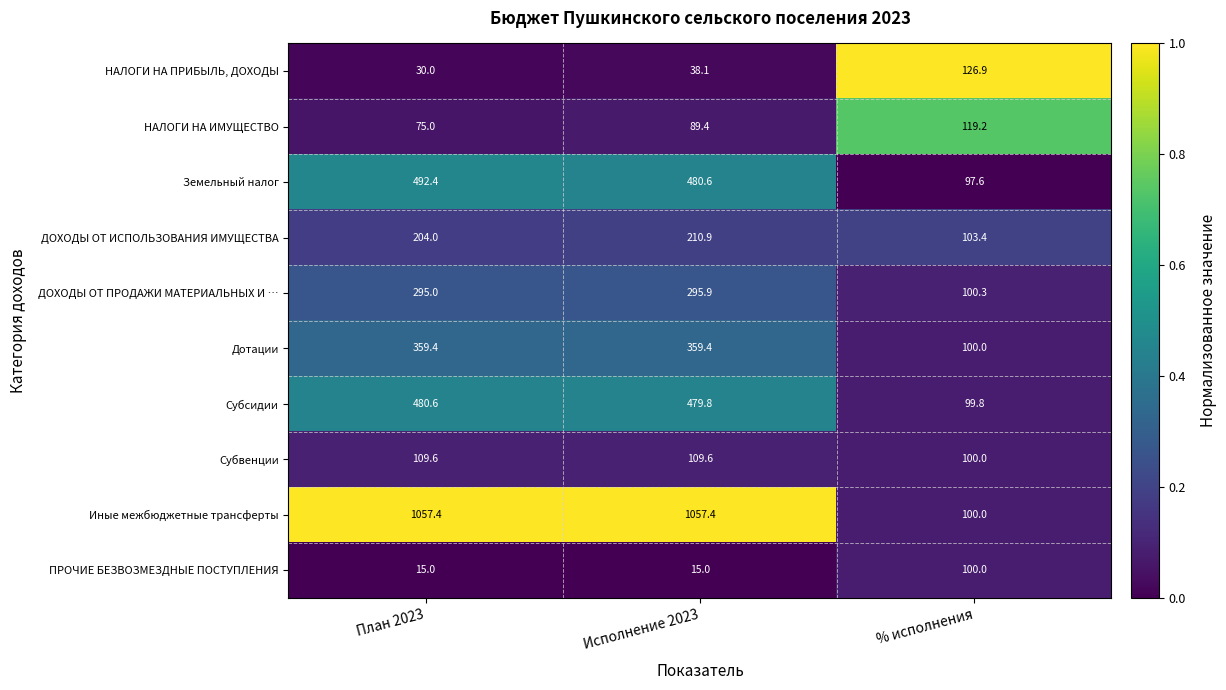

Reading right to left, transcribe all the data shown in this chart.

НАЛОГИ НА ПРИБЫЛЬ, ДОХОДЫ: 126.9	38.1	30.0
НАЛОГИ НА ИМУЩЕСТВО: 119.2	89.4	75.0
Земельный налог: 97.6	480.6	492.4
ДОХОДЫ ОТ ИСПОЛЬЗОВАНИЯ ИМУЩЕСТВА: 103.4	210.9	204.0
ДОХОДЫ ОТ ПРОДАЖИ МАТЕРИАЛЬНЫХ И …: 100.3	295.9	295.0
Дотации: 100.0	359.4	359.4
Субсидии: 99.8	479.8	480.6
Субвенции: 100.0	109.6	109.6
Иные межбюджетные трансферты: 100.0	1057.4	1057.4
ПРОЧИЕ БЕЗВОЗМЕЗДНЫЕ ПОСТУПЛЕНИЯ: 100.0	15.0	15.0